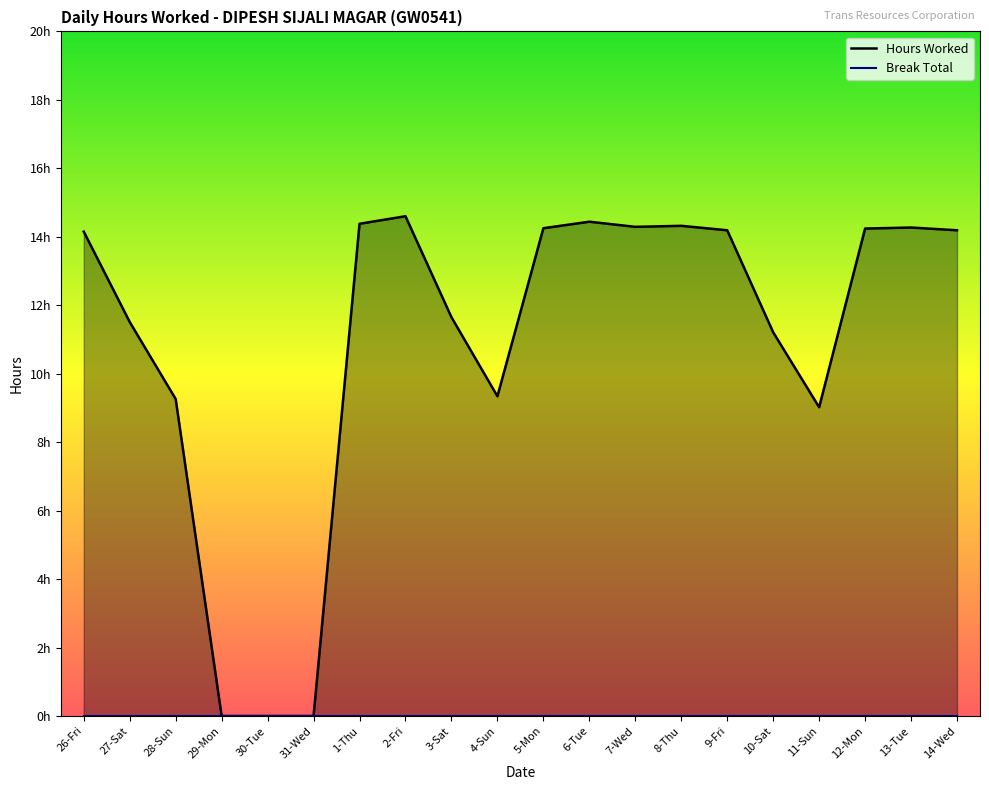

Reading left to right, what are all the values shown in this chart?

14.2	11.5	9.3	0.0	0.0	0.0	14.4	14.6	11.7	9.3	14.2	14.4	14.3	14.3	14.2	11.2	9.0	14.2	14.3	14.2